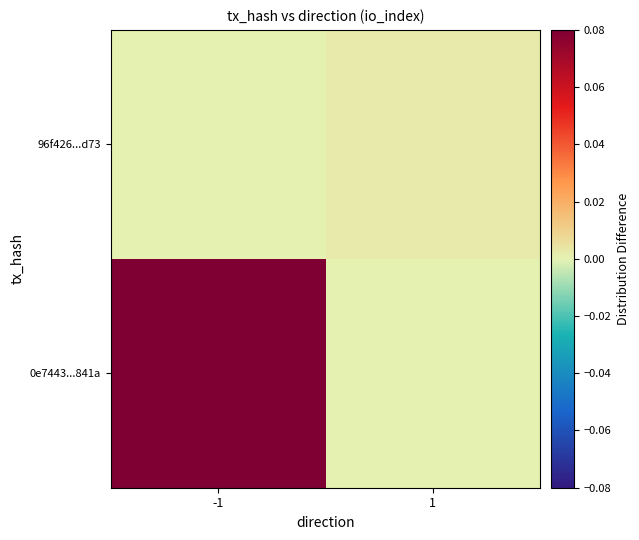

Reading right to left, what are all the values shown in this chart?

0e7443...841a: 1=0.0	-1=0.1
96f426...d73: 1=0.0	-1=0.0